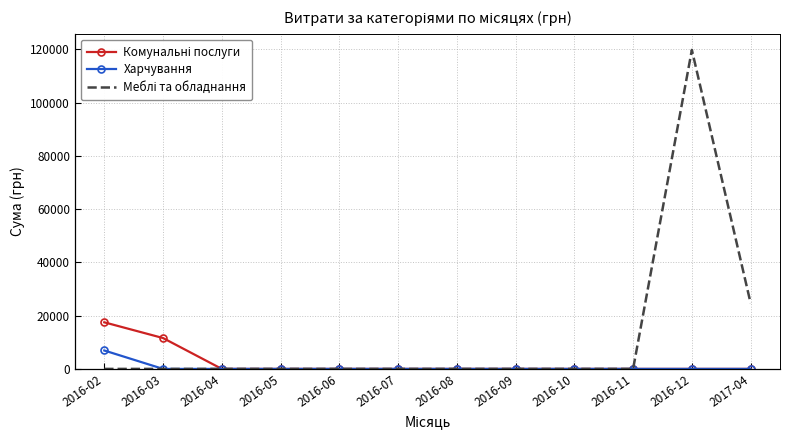

At which category does the chart reach its peak across all series?

2016-12